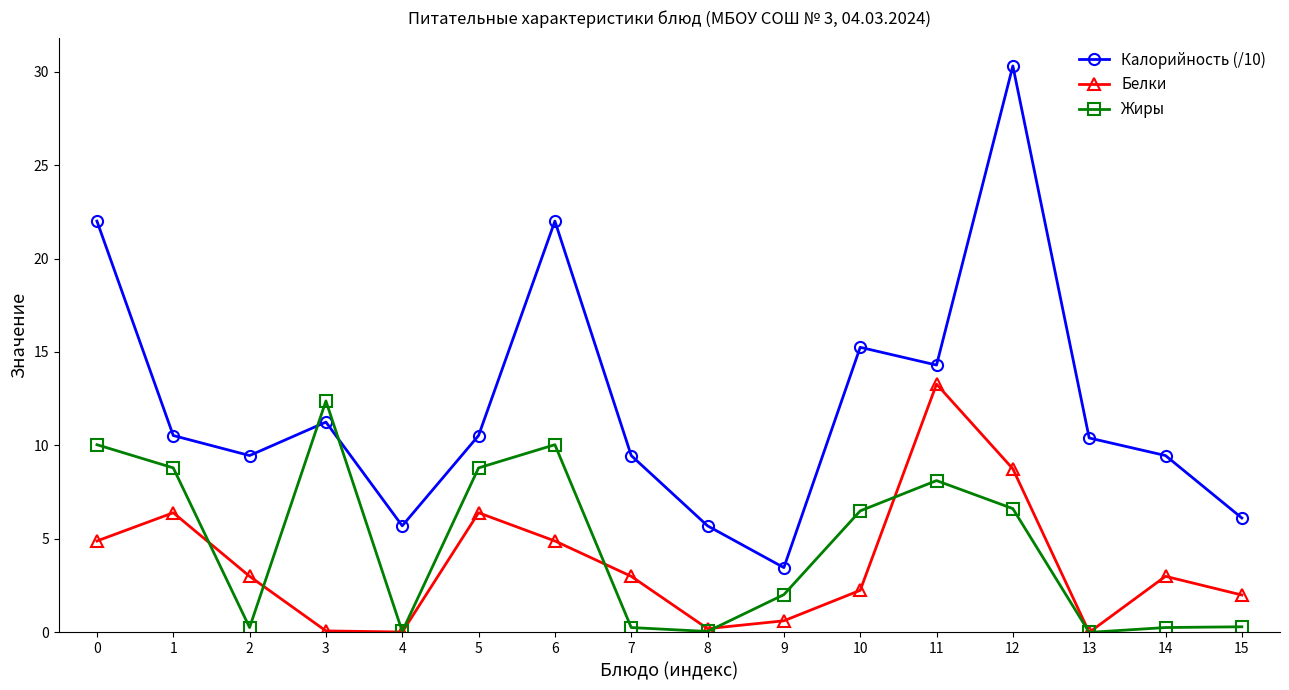

True or false: Калорийность (/10) and Белки intersect in this chart.

False